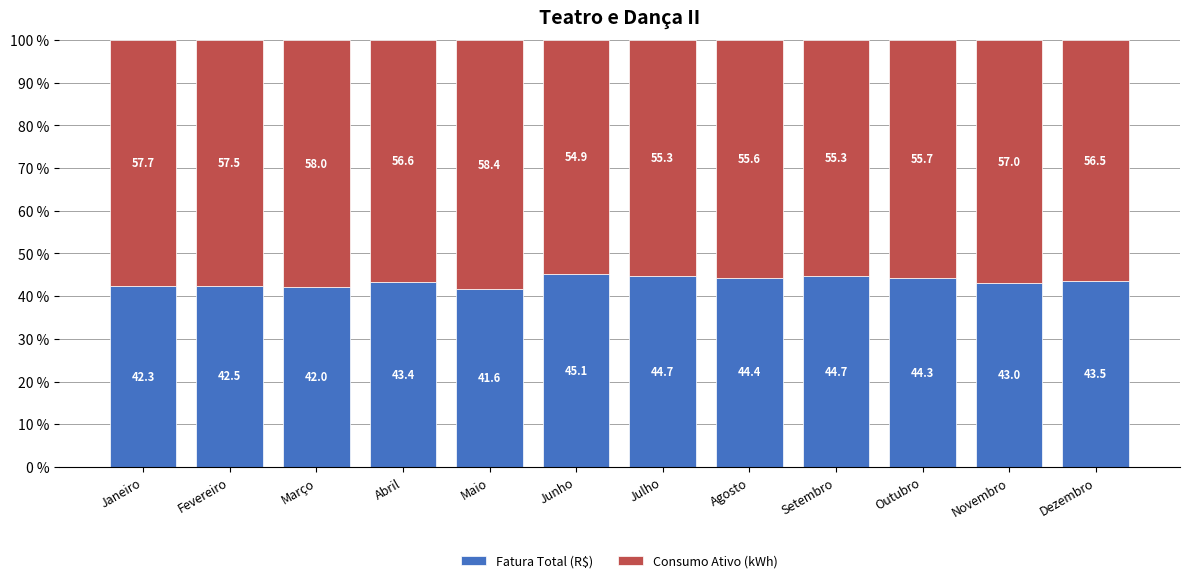

What is the total value across all series at Maio?

100.0